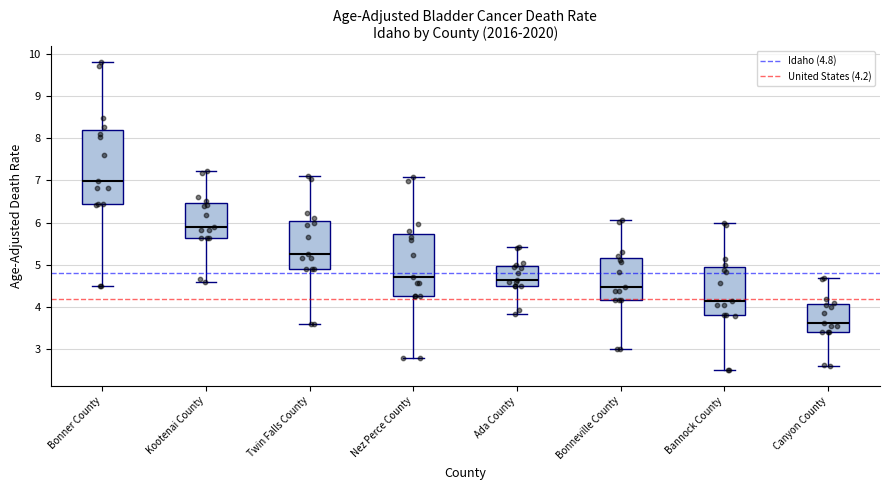

Where is the lower edge of the box for Kootenai County on the y-axis? The values are not printed on the chart, so give them approximately, as read against the axis.

5.6